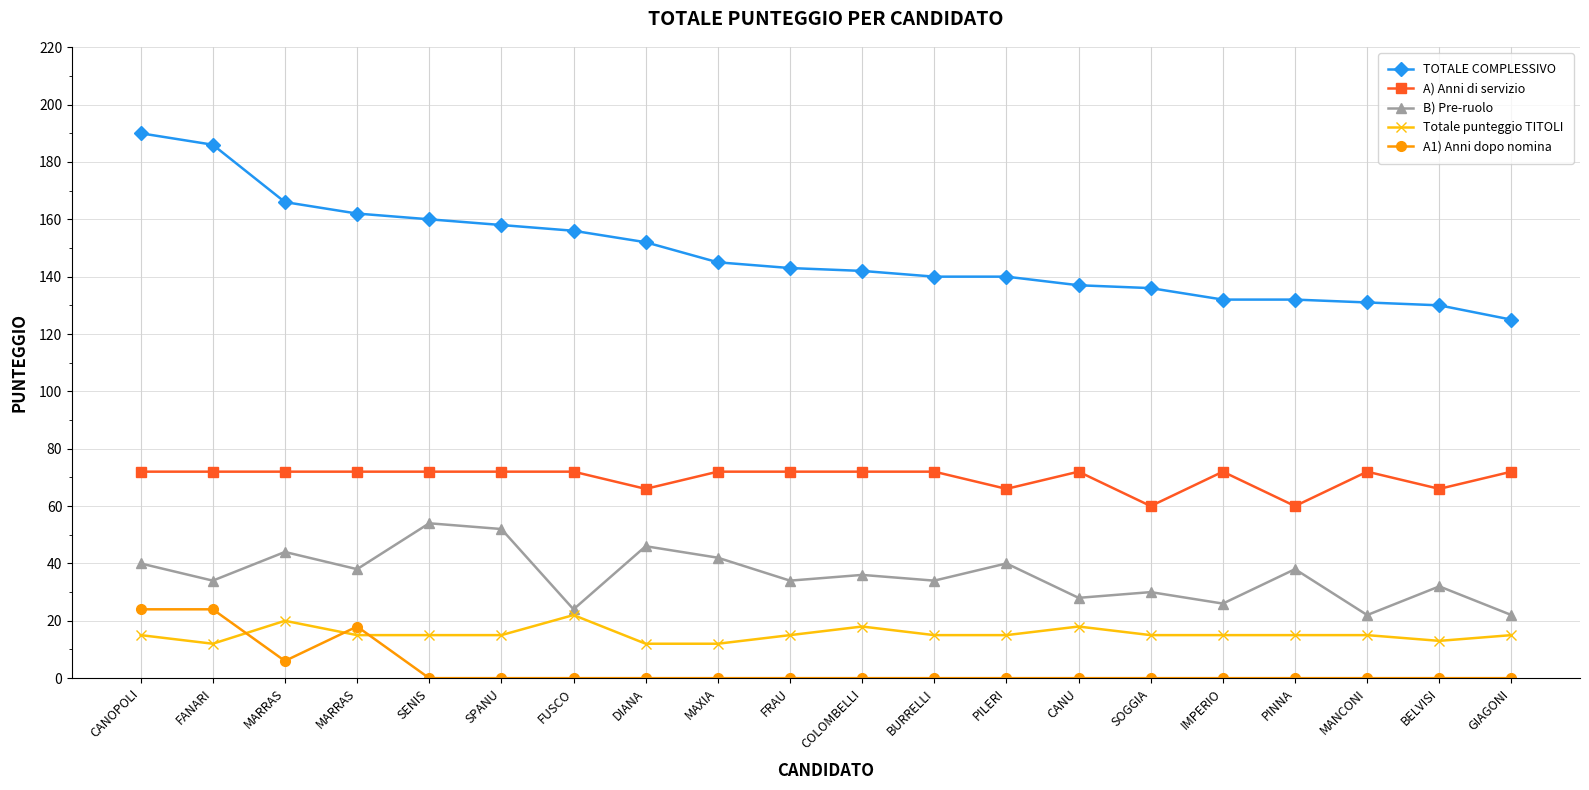

What is the difference between the highest and lowest values at BURRELLI?

140